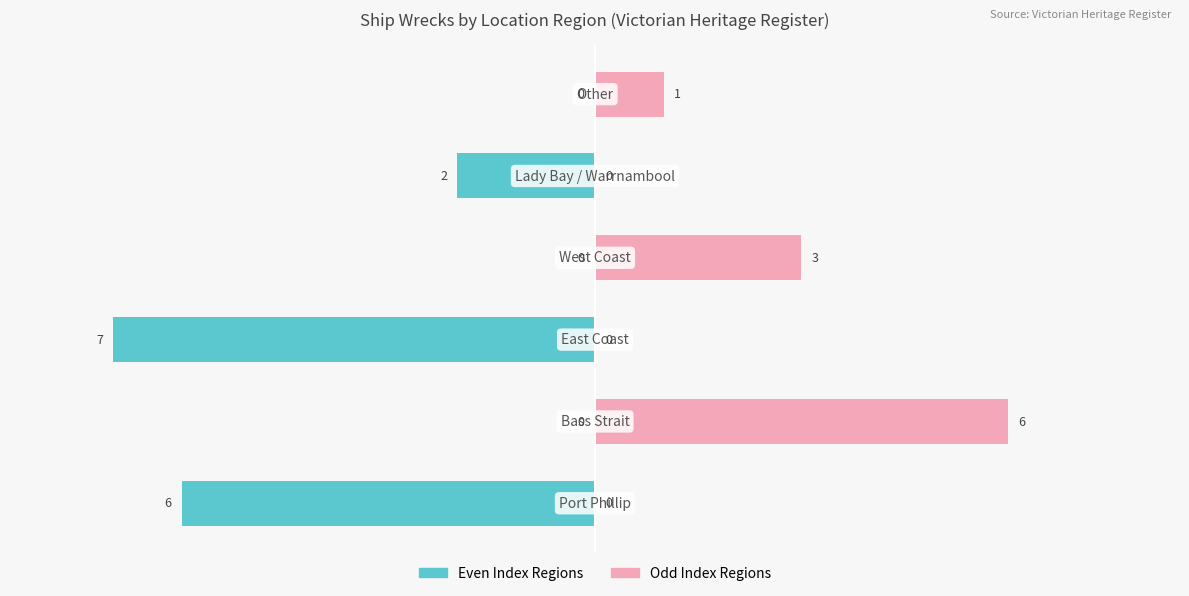

Which series has the largest range (max minus min)?

Teal Group